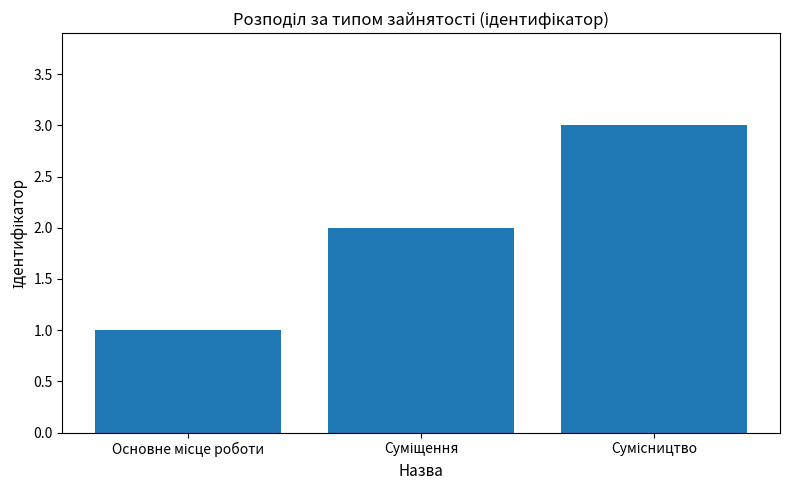

What is the difference between the maximum and minimum values?

2